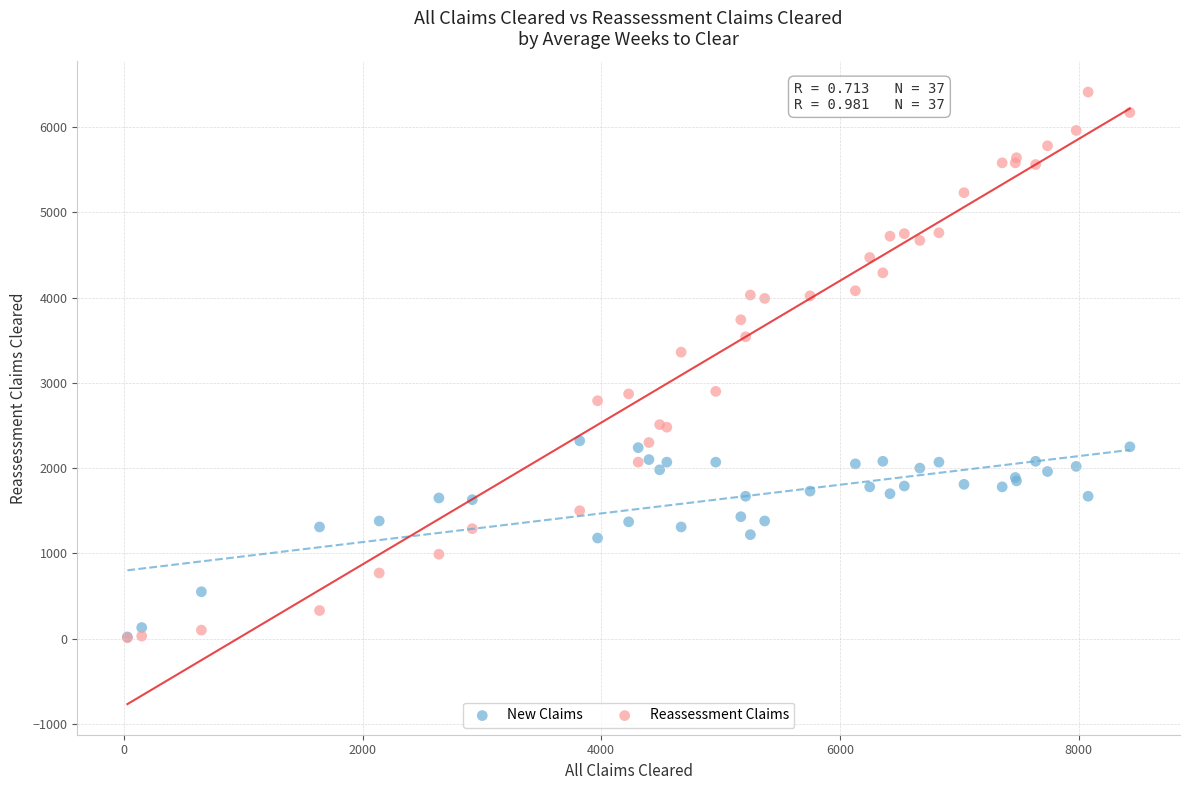

Which series reaches the maximum Y coordinate?

Reassessment Claims